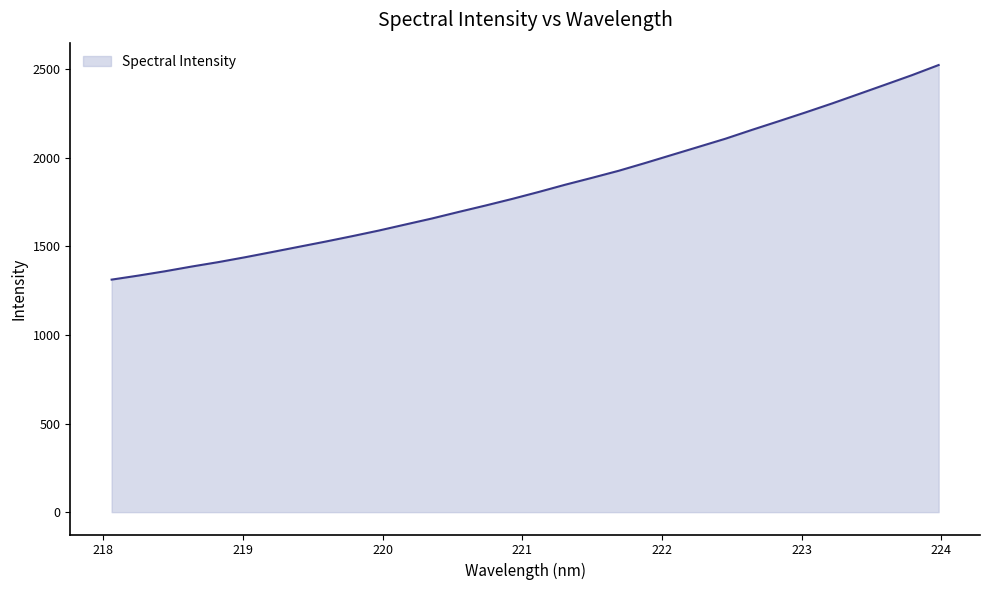

What is the difference between the maximum and minimum values?

1211.3